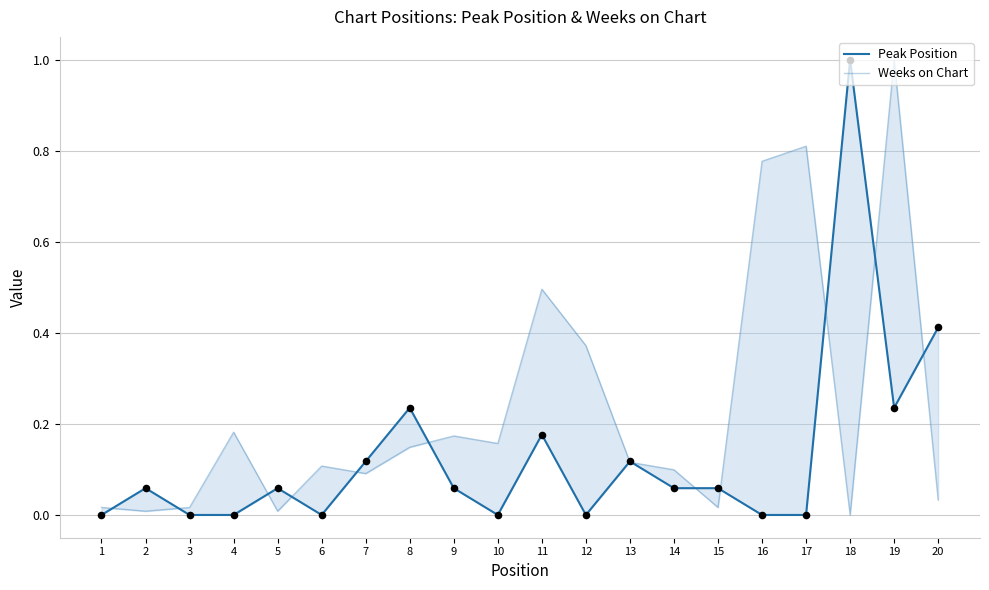

Which series has the largest total across all categories?

Weeks on Chart